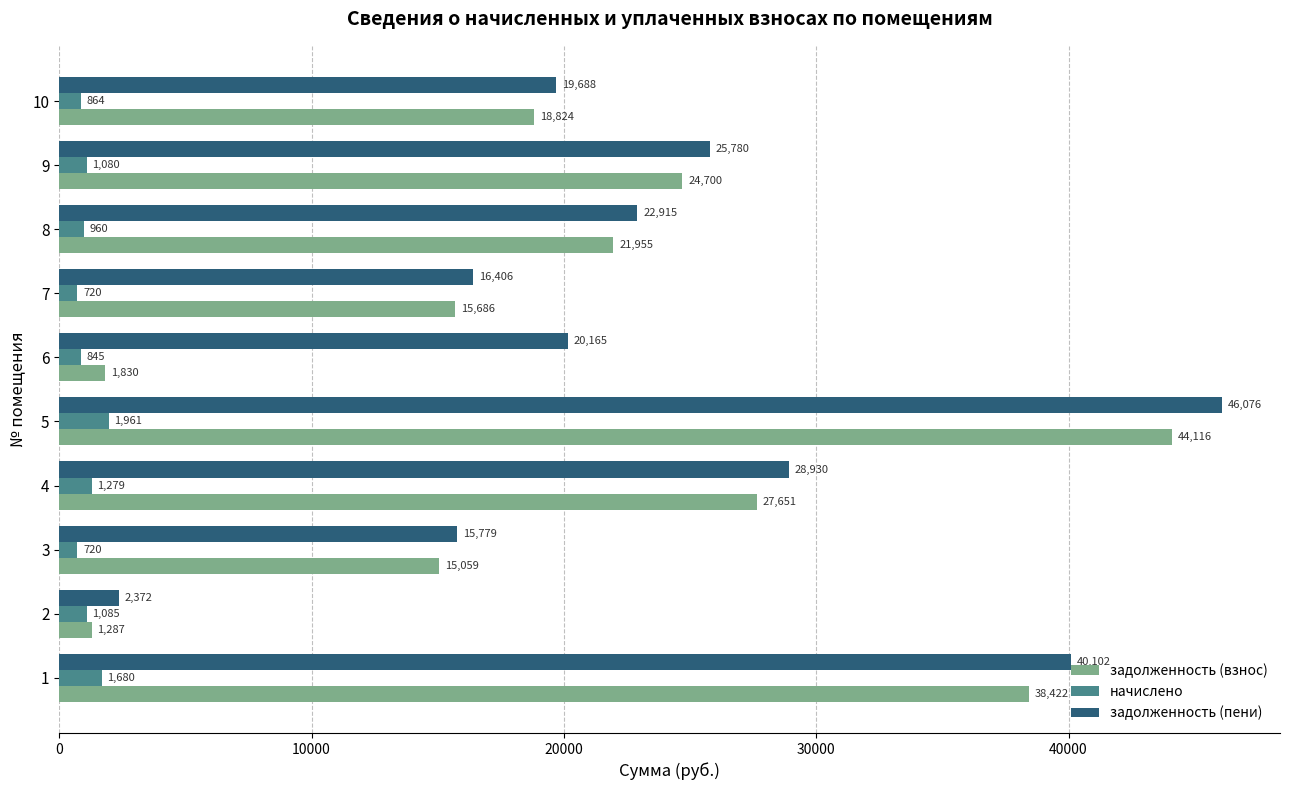

Rank the series by their maximum value, from lowest to highest.

начислено, задолженность (взнос), задолженность (пени)